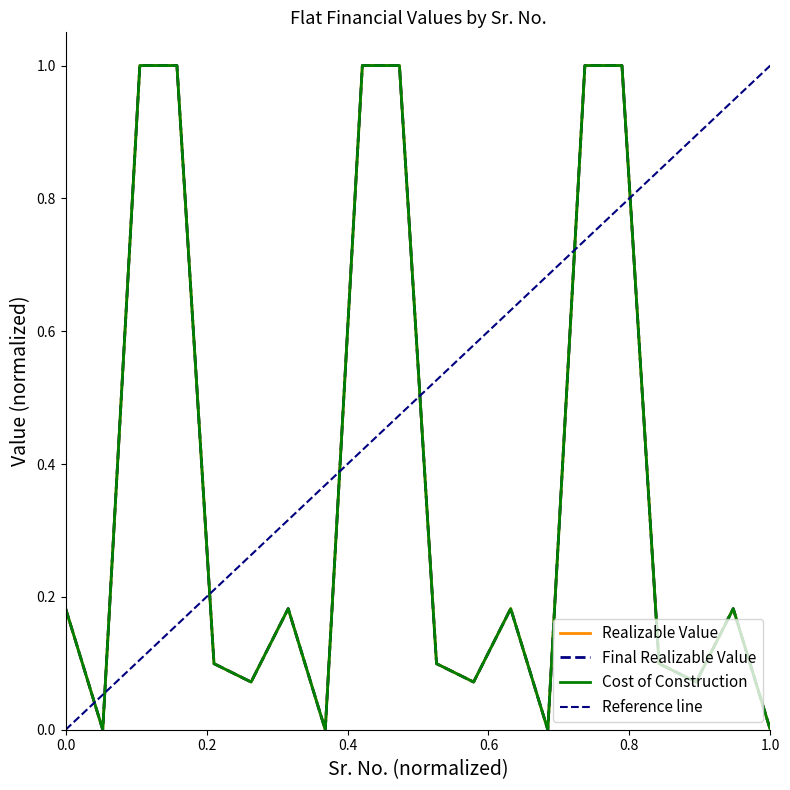

True or false: Cost of Construction and Final Realizable Value cross at least once.

False